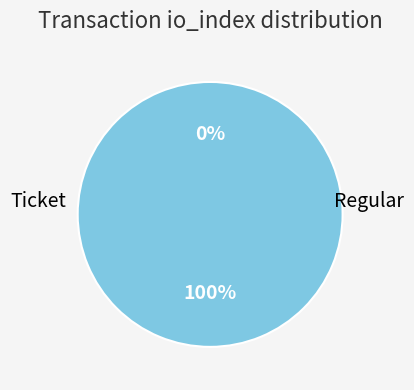

Which slice is the smallest?

Ticket